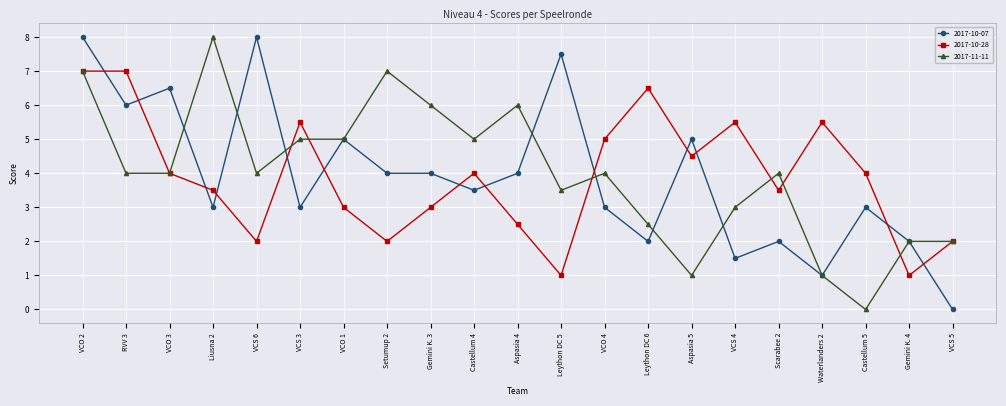

True or false: 2017-10-07 has more than 1 points higher than both neighbors.

True